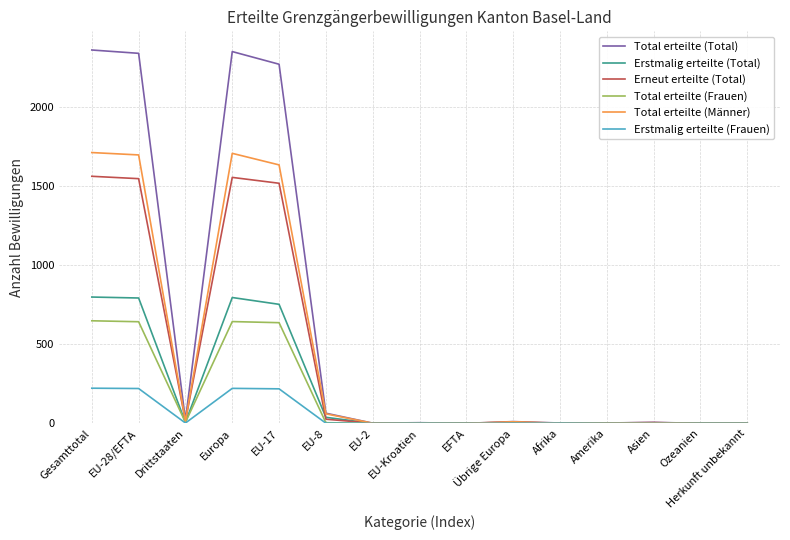

At how many categories does at least one series exceed 611?

4